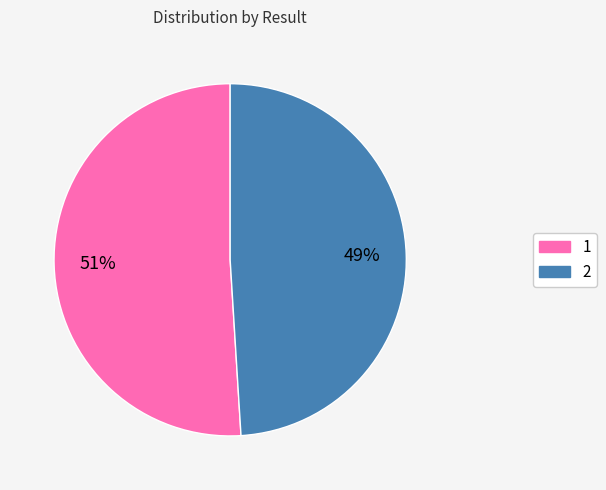

Do 2 and 1 together represent more than half of the pie?

Yes